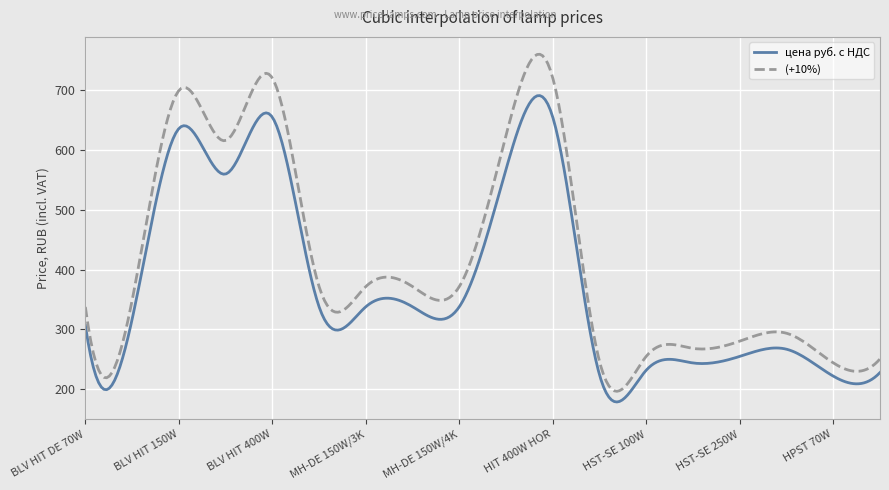

True or false: (+10%) has more than 1 interior local peaks.

True